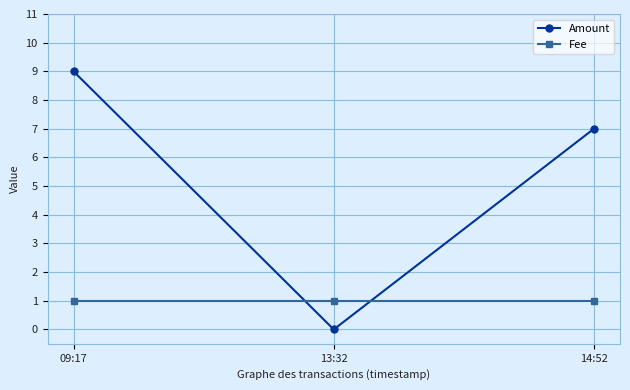

Is it true that Amount equals 9 at 09:17?

True